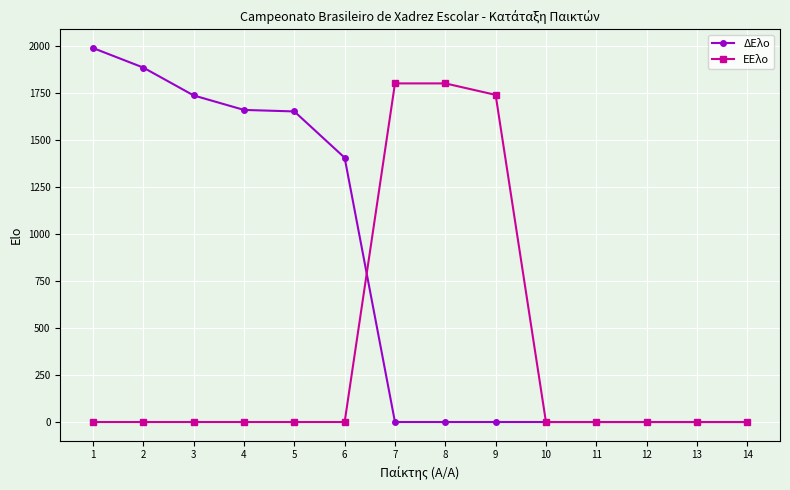

At which label is ΕΕλο closest to 900?

9